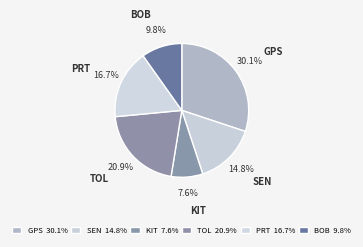

Does GPS represent more than half of the total?

No